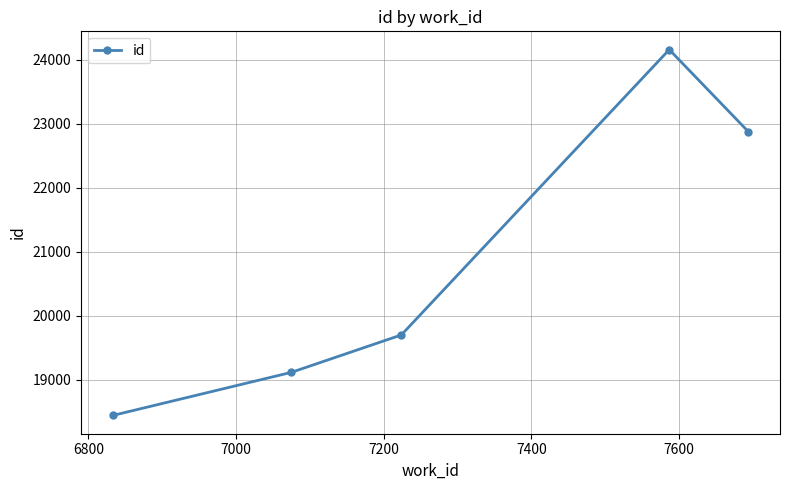

What is the difference between the maximum and minimum values?

5721